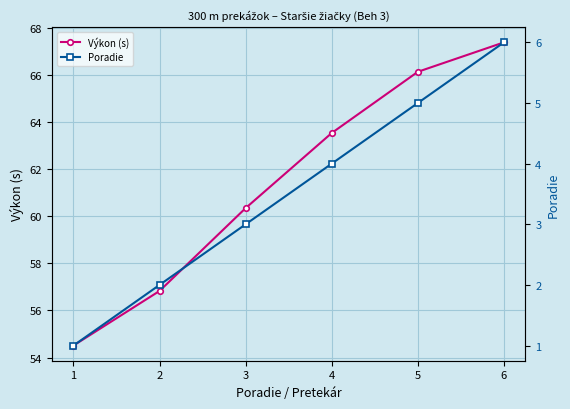

What is the value of the Poradie point at the 3rd from the left?

3.0